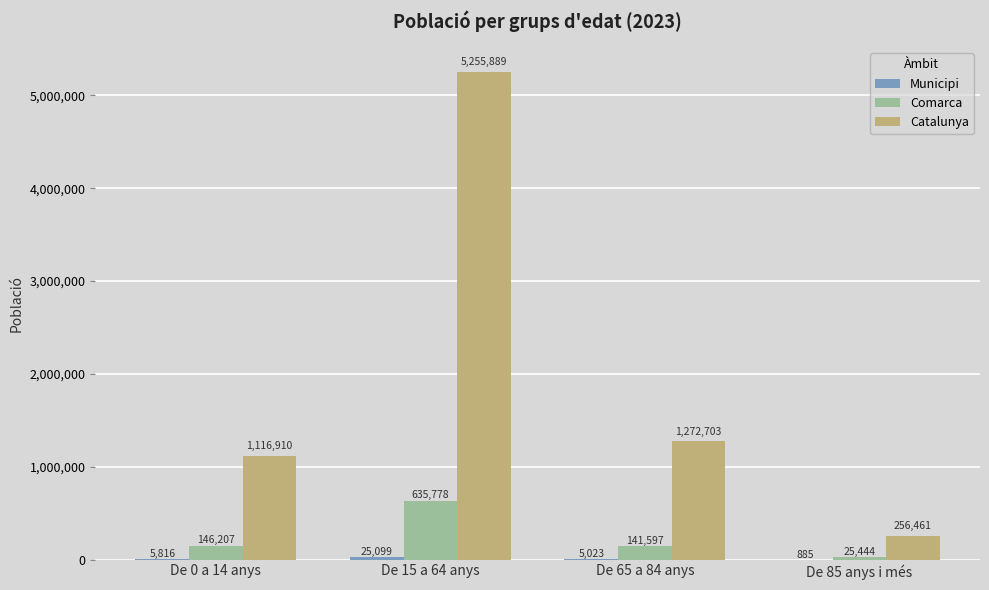

Which label corresponds to the largest value in the chart?

De 15 a 64 anys